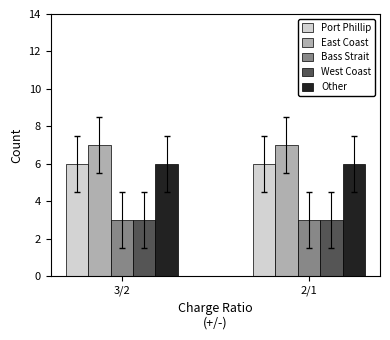

How many bars are there in total?

10